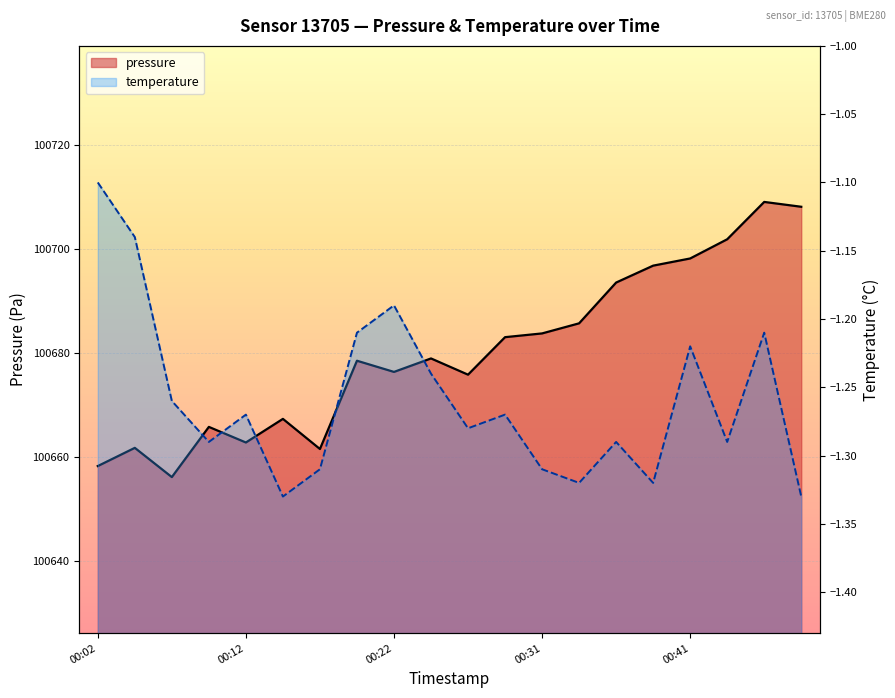

What is the value of the temperature point at the 7th from the left?

-1.3